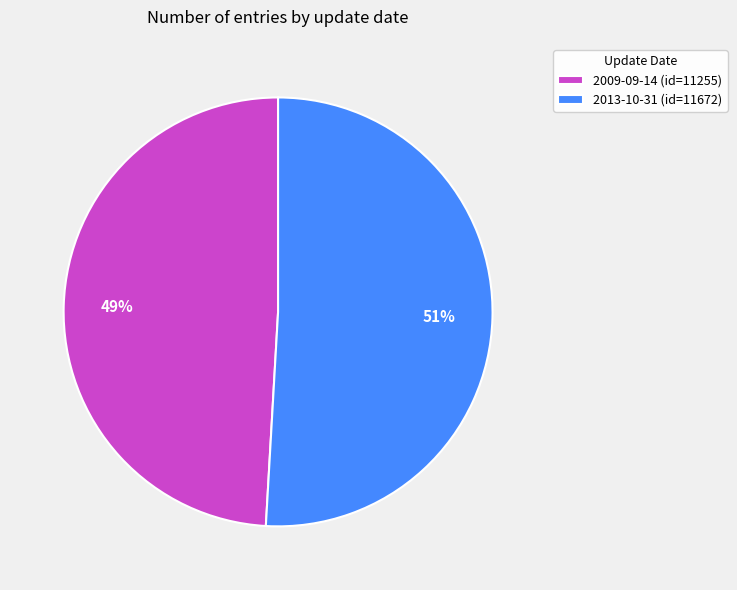

Is it true that 2013-10-31 (id=11672) is 51% of the pie?

True